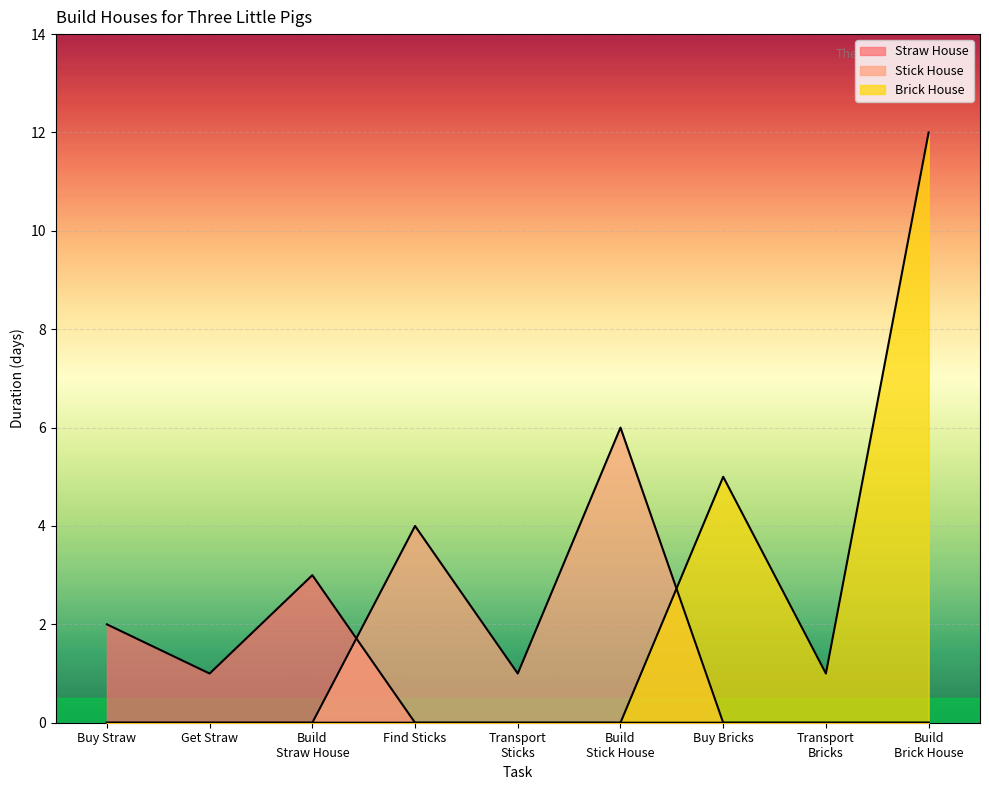

Is the value of Brick House at Task 18 greater than the value of Straw House at Task 16?

No